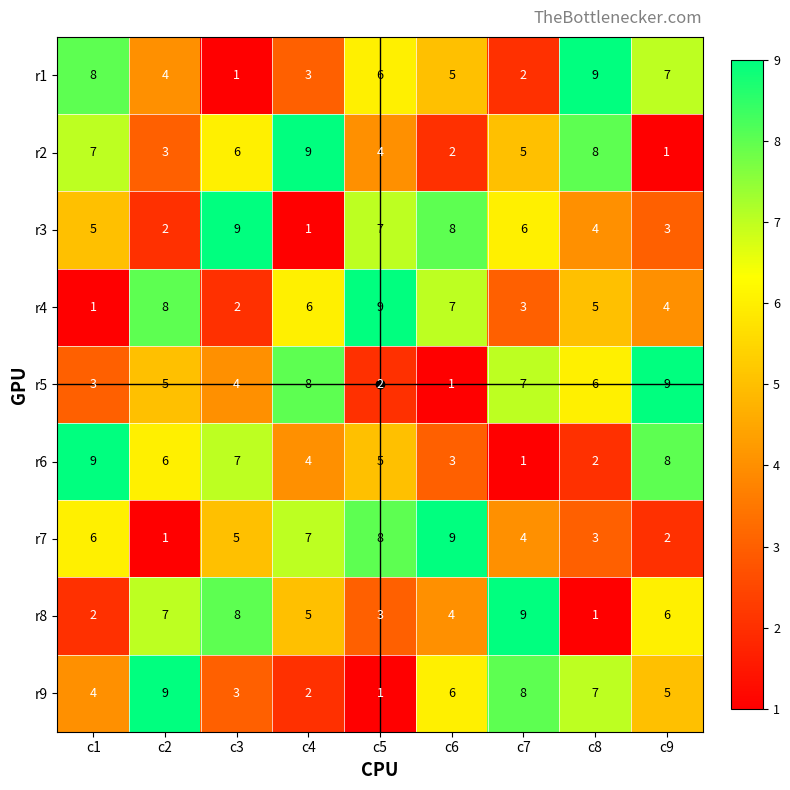

Between c6 and c7, which series saw the biggest shift?

r5